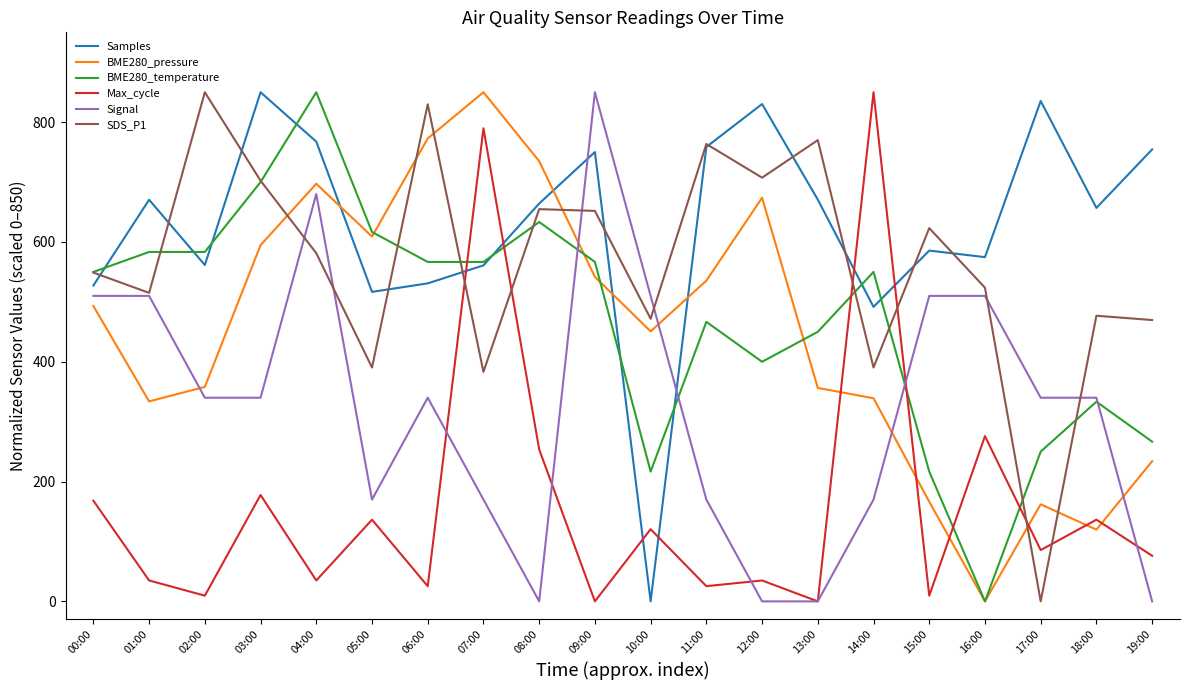

Does the chart display data point markers on the line(s)?

No